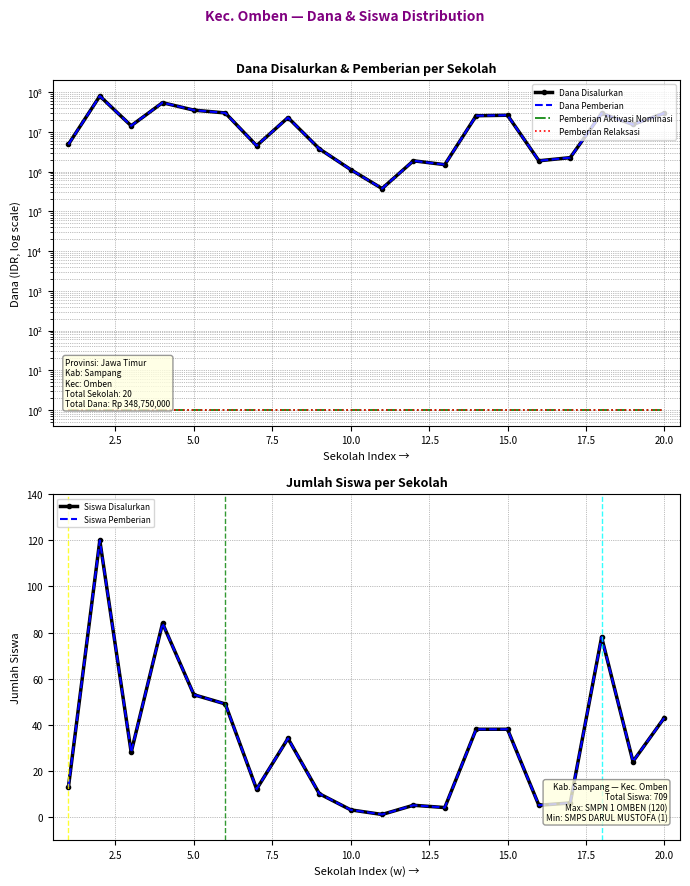

What is the average value of the Pemberian Relaksasi series?

1